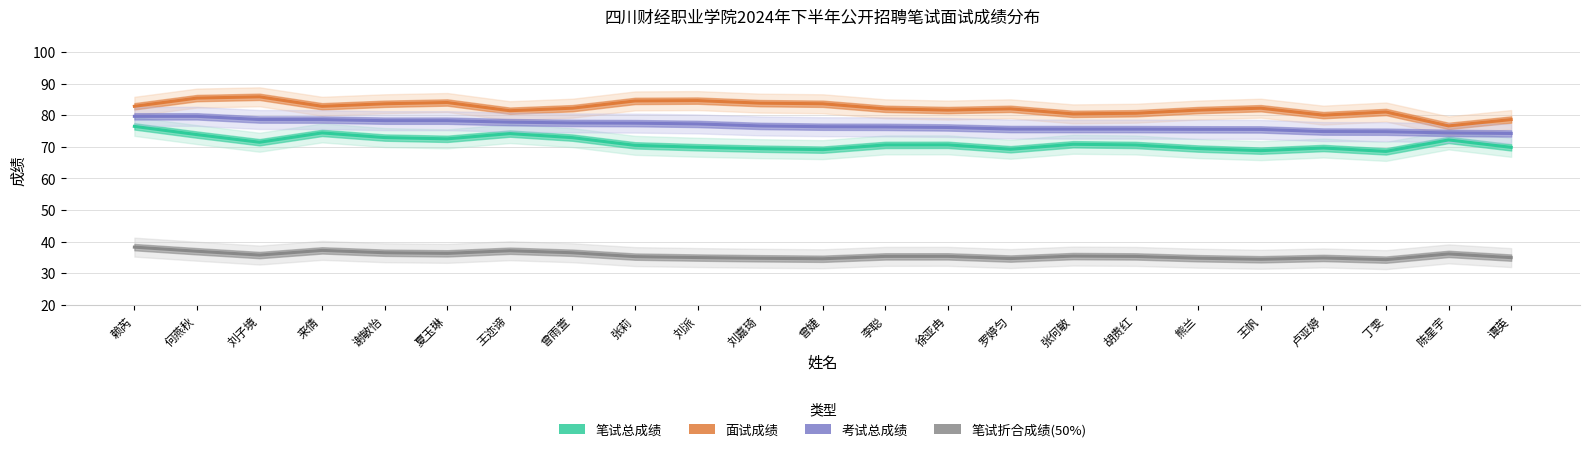

Which category has the lowest value in the 笔试总成绩 series?

丁雯